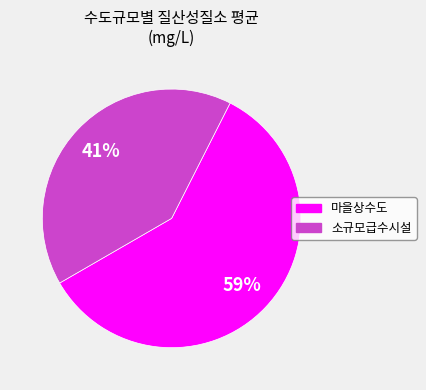

To the nearest percent, what is the combined percentage of 소규모급수시설 and 마을상수도?

100%